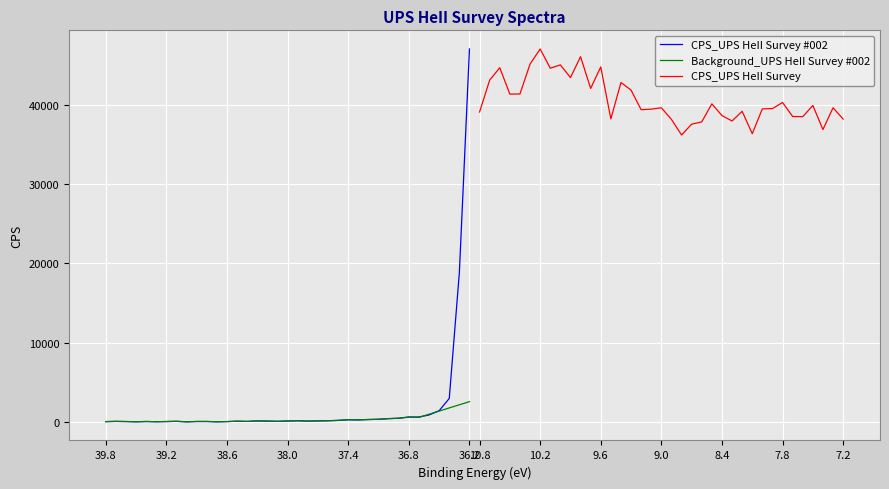

Reading left to right, transcribe all the data shown in this chart.

CPS_UPS HeII Survey #002: 51.7	78.3	58.9	31.1	64.0	36.0	58.7	86.4	24.9	65.9	65.9	28.3	54.1	102.5	75.4	136.8	114.7	86.4	128.2	157.5	113.8	137.9	161.0	204.5	286.2	270.6	314.5	343.5	428.6	474.1	627.6	633.1	888.2	1425.5	2973.1	18848.0	47014.1
Background_UPS HeII Survey #002: 51.7	78.3	58.9	31.1	64.0	36.0	58.7	86.4	24.9	65.9	65.9	28.3	54.1	102.5	75.4	136.8	114.7	86.4	128.2	157.5	113.8	137.9	161.0	204.5	286.2	270.6	314.5	343.5	428.6	474.1	627.6	586.1	982.3	1378.5	1774.7	2170.8	2567.0
CPS_UPS HeII Survey: 39070.1	43084.8	44653.2	41323.5	41347.1	45110.3	47014.1	44592.0	45005.6	43407.7	46043.6	42040.9	44753.8	38201.0	42785.4	41832.1	39357.5	39433.9	39602.4	38134.6	36171.7	37538.4	37826.9	40098.6	38622.2	37938.3	39159.6	36335.6	39468.3	39502.6	40272.0	38505.8	38481.1	39893.2	36854.8	39601.5	38177.1